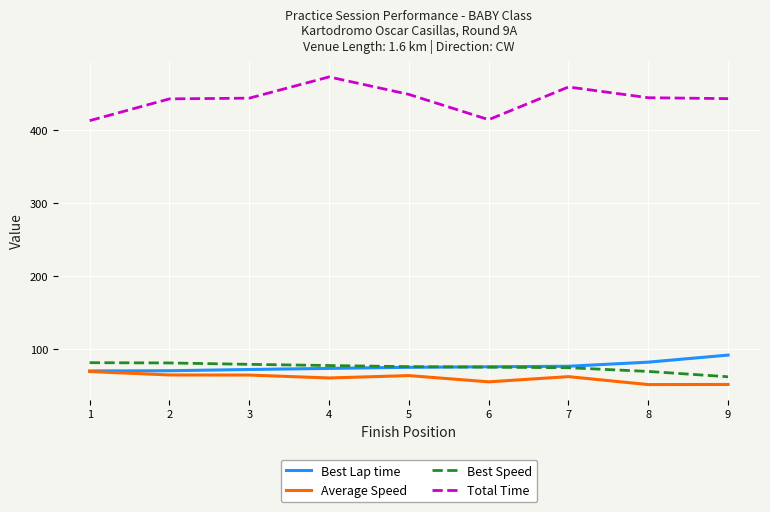

Is the value of Total Time at 9 greater than the value of Best Speed at 8?

Yes